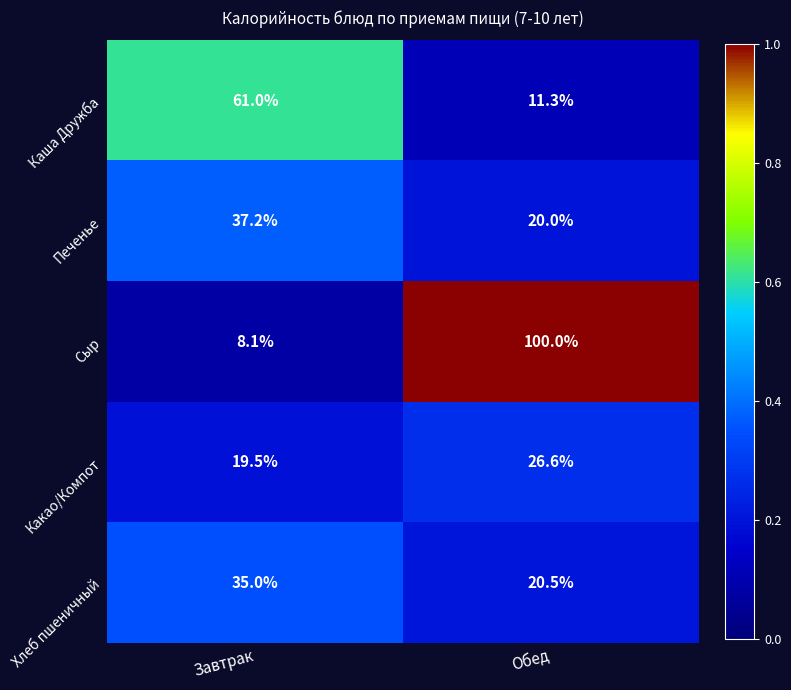

What is the total value across all series at Обед?

178.4